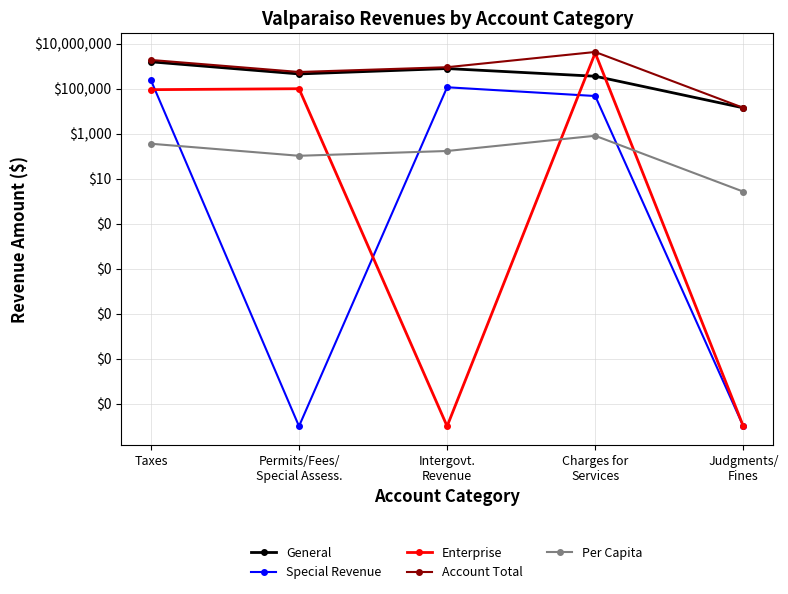

True or false: Enterprise has a value of 5929761.4 at Charges for
Services.

False